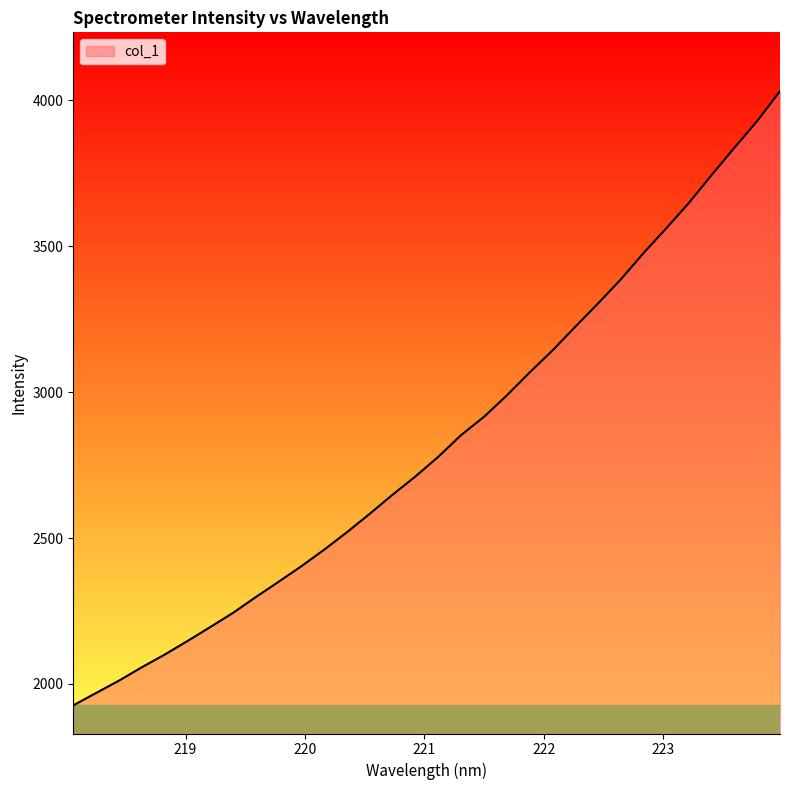

What is the difference between the maximum and minimum values?

2104.5